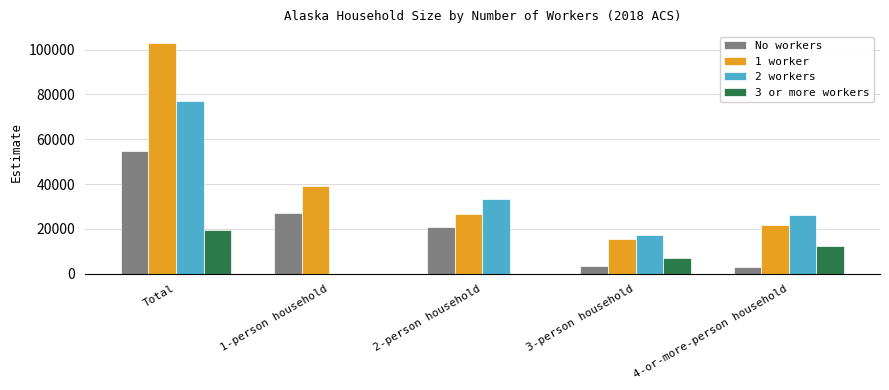

What are all the series names shown in the legend?

No workers, 1 worker, 2 workers, 3 or more workers